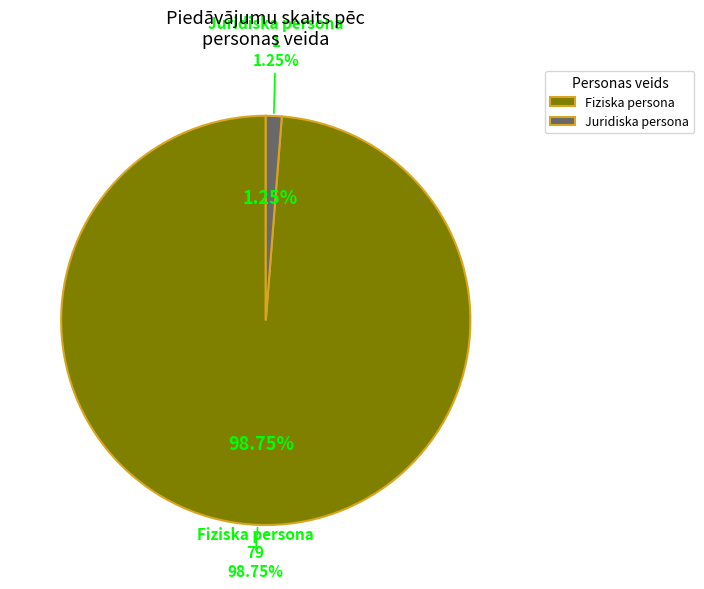

Is it true that Fiziska persona is 92% of the pie?

False